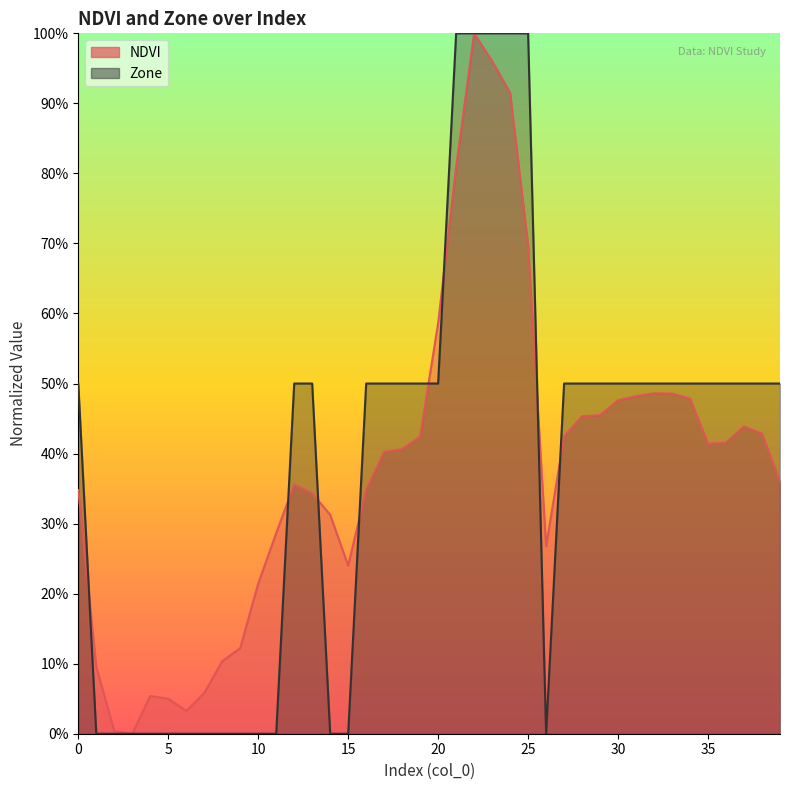

How many categories are shown in the chart?

40